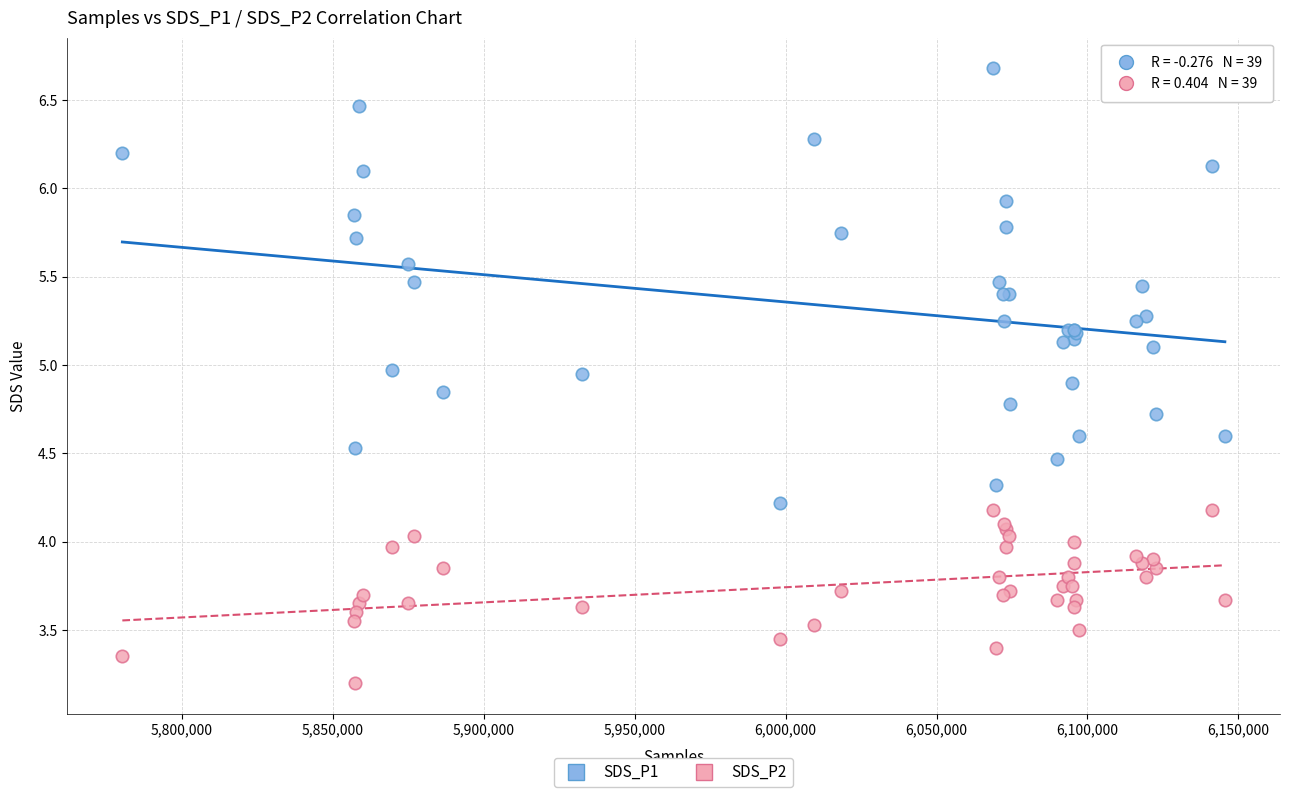

Which series reaches the maximum Y coordinate?

SDS_P1